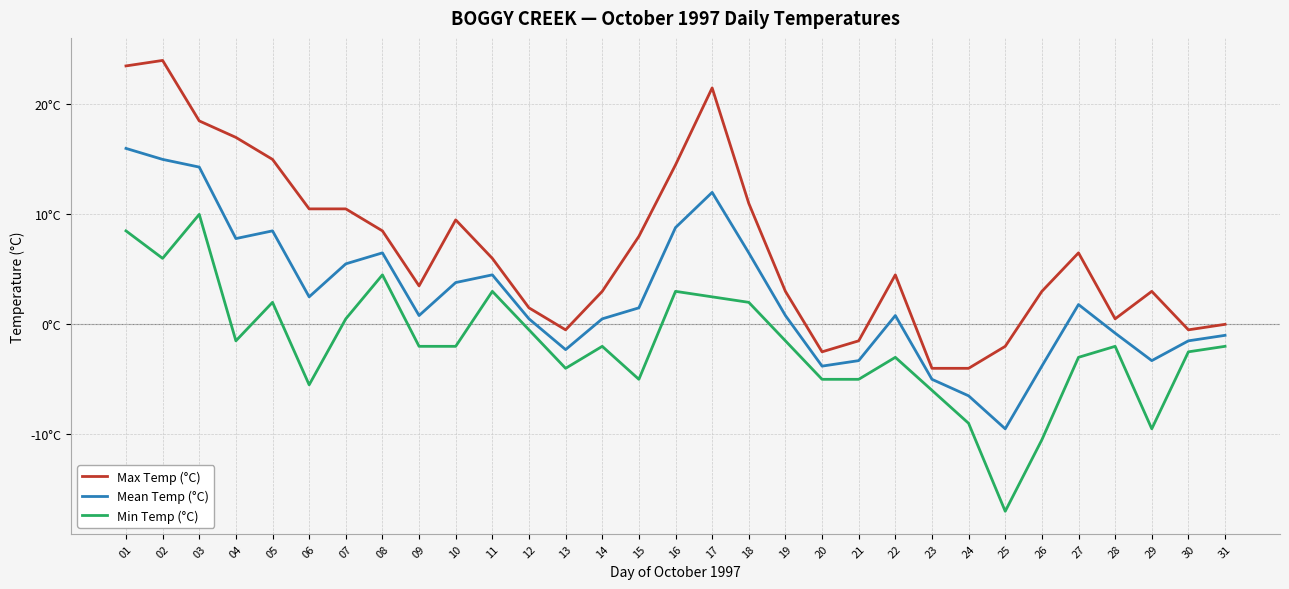

What is the value of the Min Temp (°C) point at the 22nd from the left?

-3.0